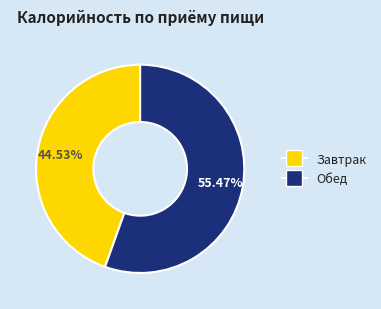

Is there a majority slice in this chart?

Yes